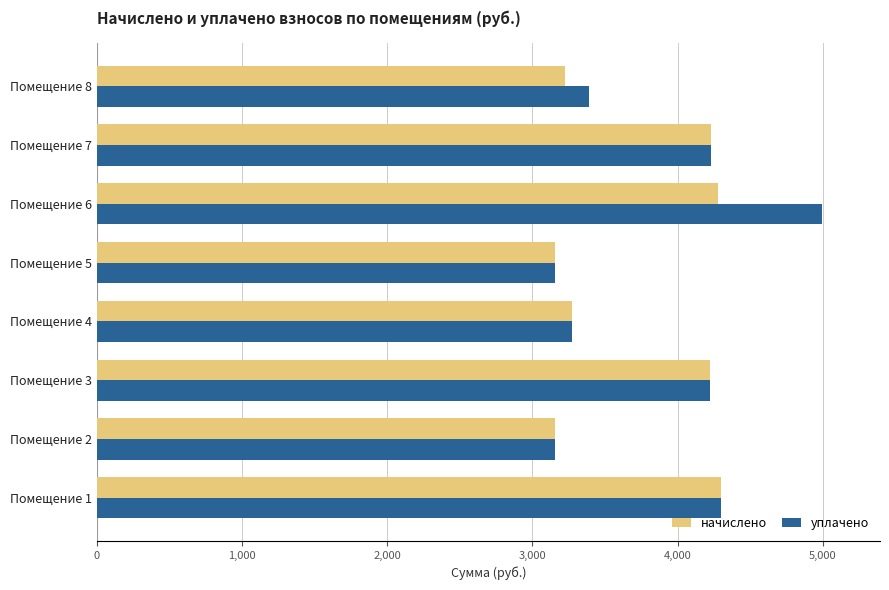

How many data points does each series have?

8